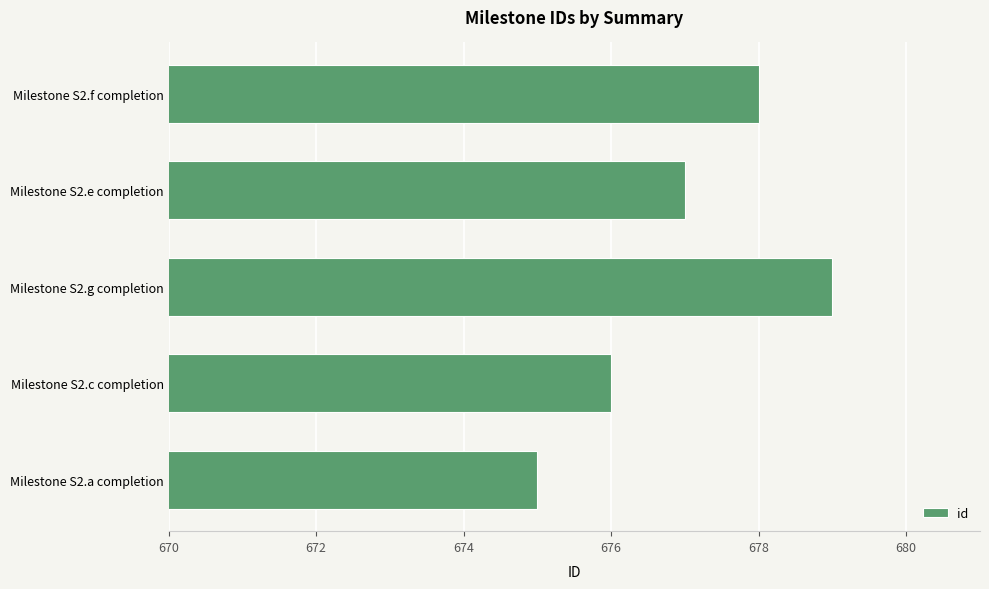

Which label corresponds to the largest value in the chart?

Milestone S2.g completion